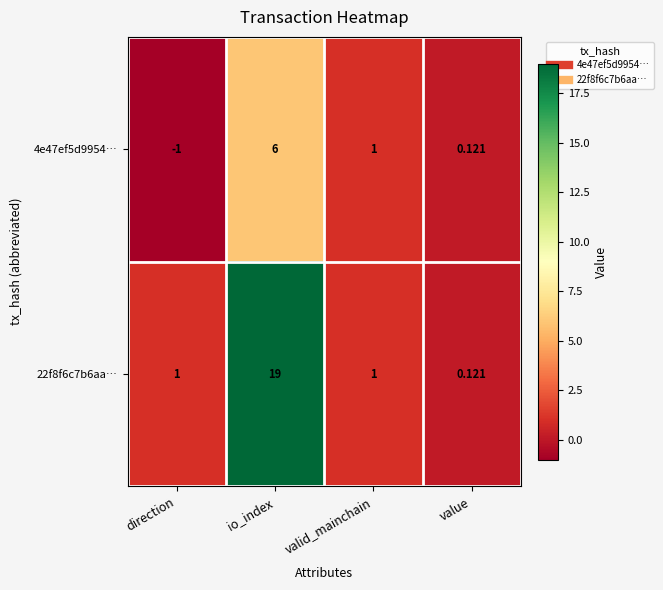

At which category is the sum across all series the highest?

io_index